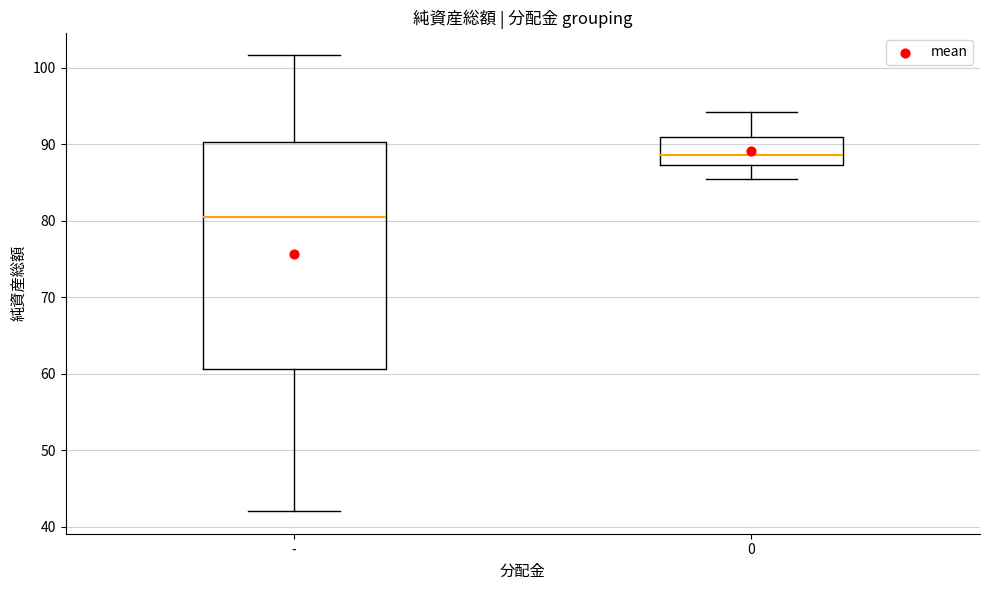

Comparing the boxes themselves (not the whiskers), which one is the tallest?

-